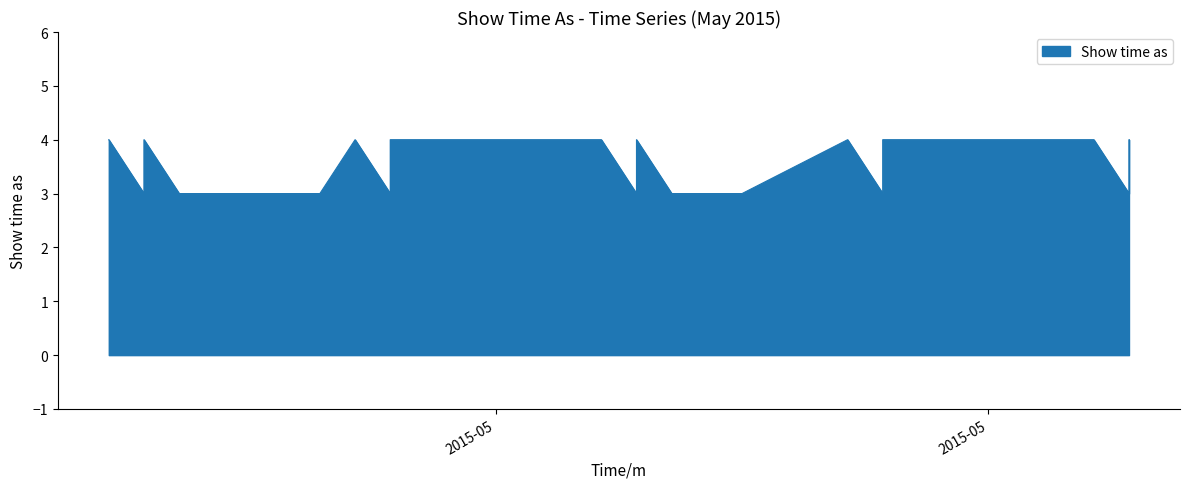

The chart shows a value of 6 at 16/5/2015. True or false?

False